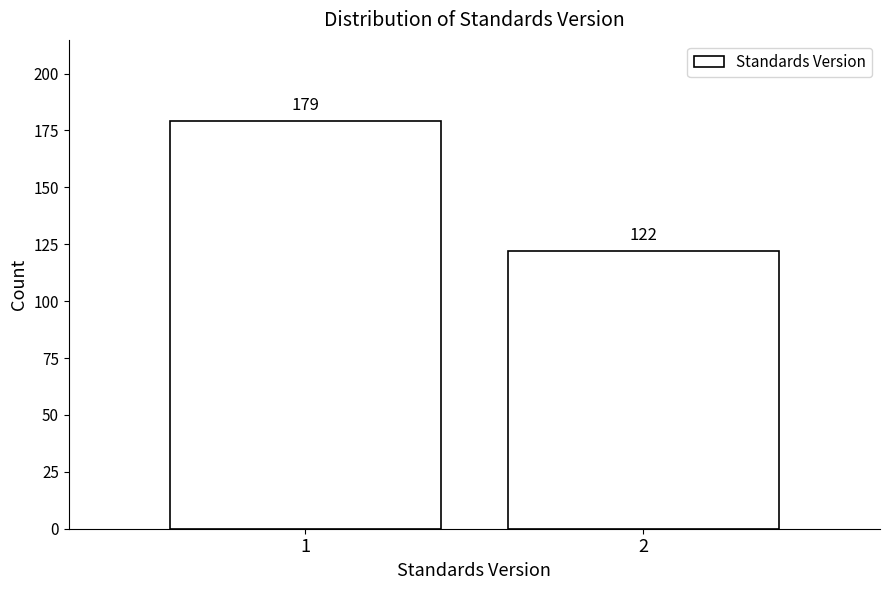

Reading right to left, what are all the values shown in this chart?

2=122	1=179